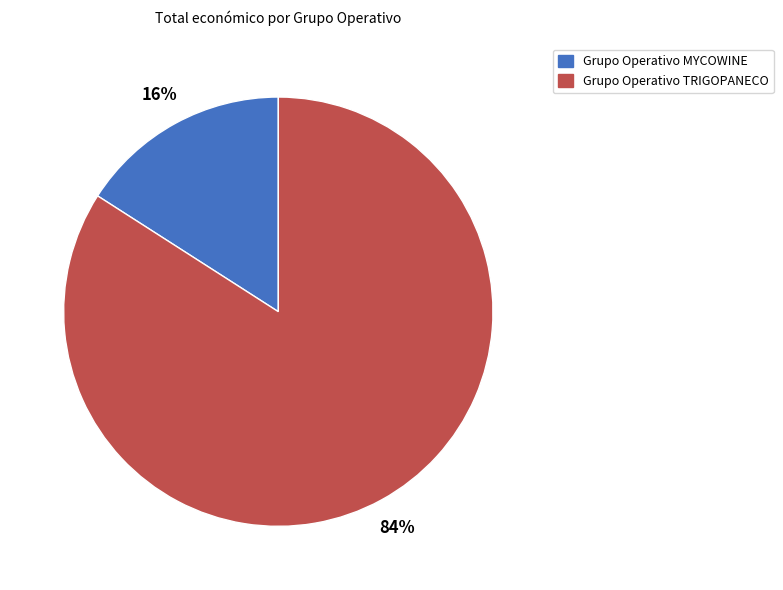

Combined, do Grupo Operativo TRIGOPANECO and Grupo Operativo MYCOWINE account for over 50%?

Yes